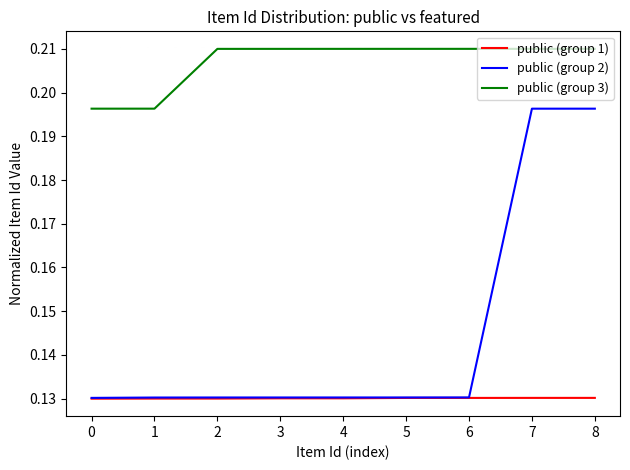

True or false: public (group 3) and public (group 1) intersect in this chart.

False